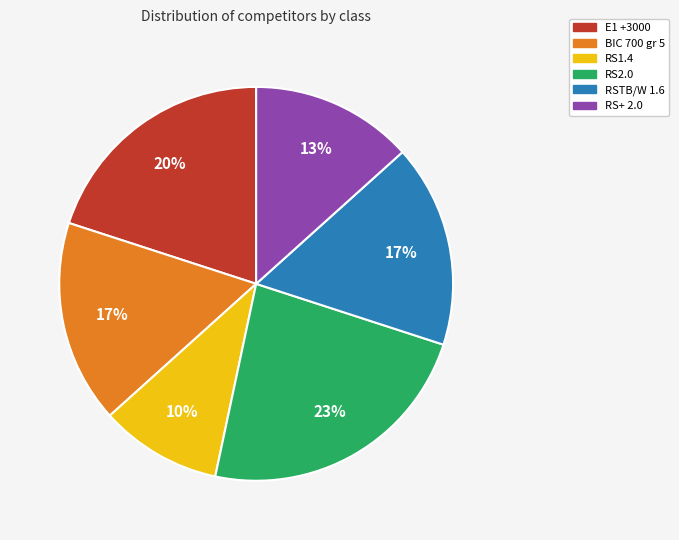

What is the largest slice in the pie chart?

RS2.0